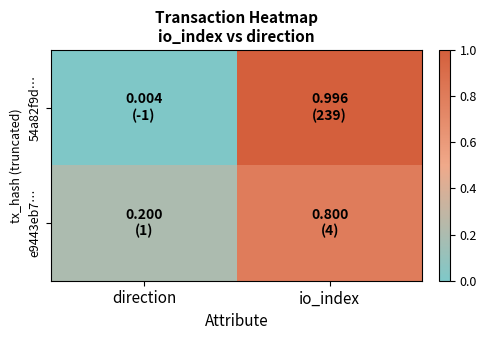

At which category does the chart reach its minimum across all series?

direction